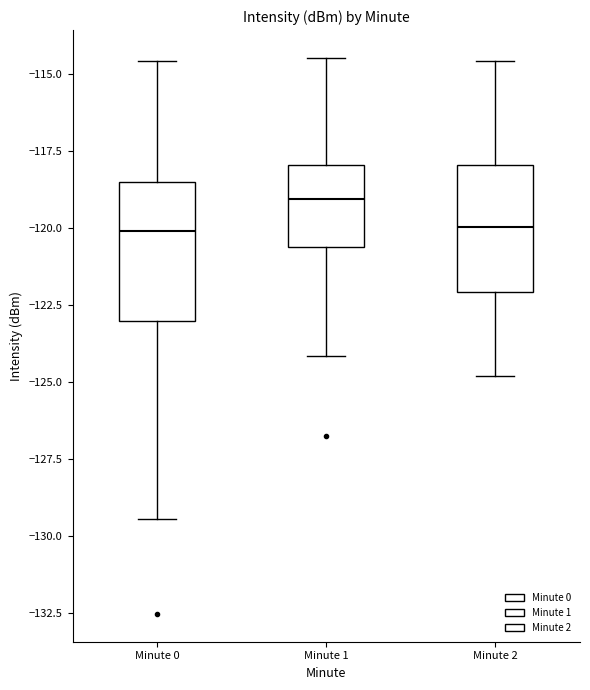

Which box's median line is the highest?

Minute 1